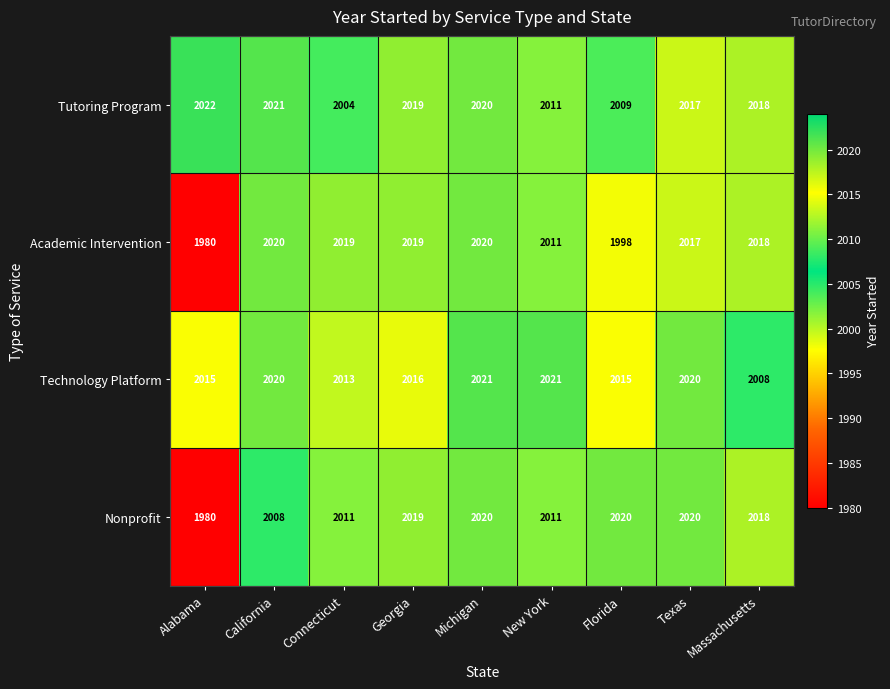

Read the Academic Intervention value at Florida.

1998